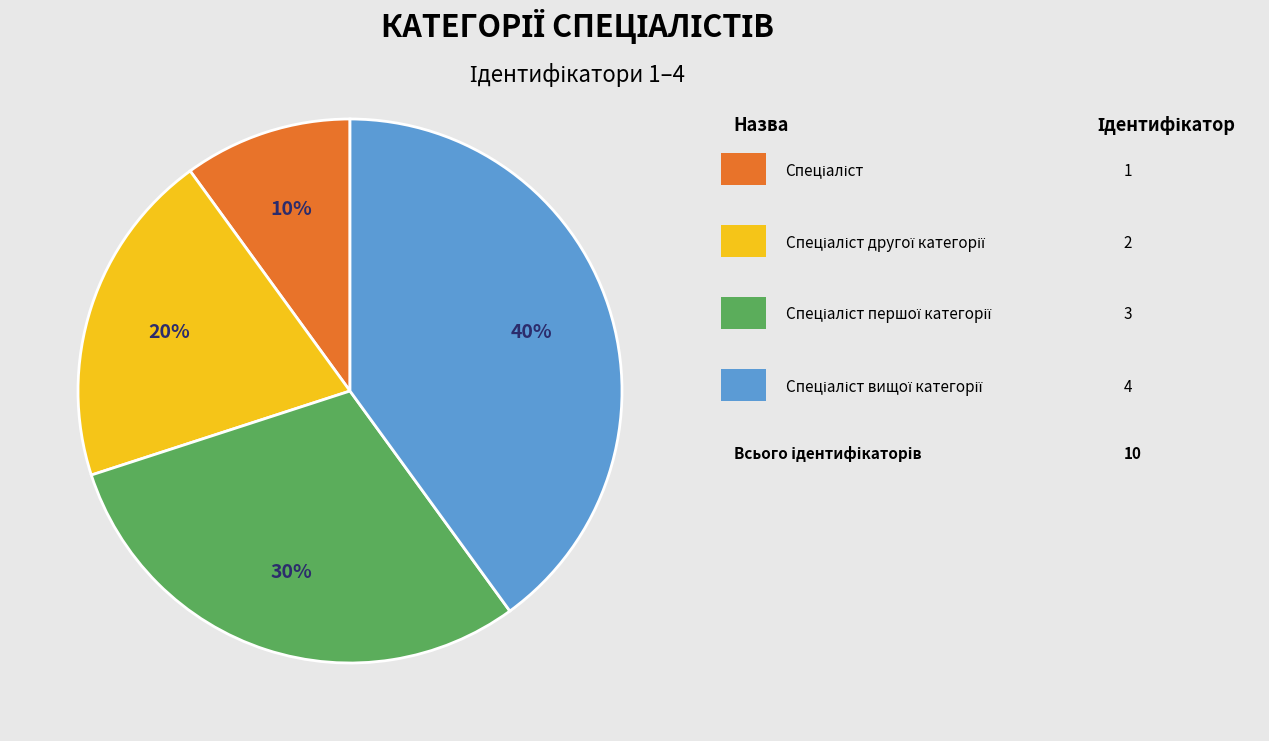

Is there any slice that represents more than half of the pie?

No